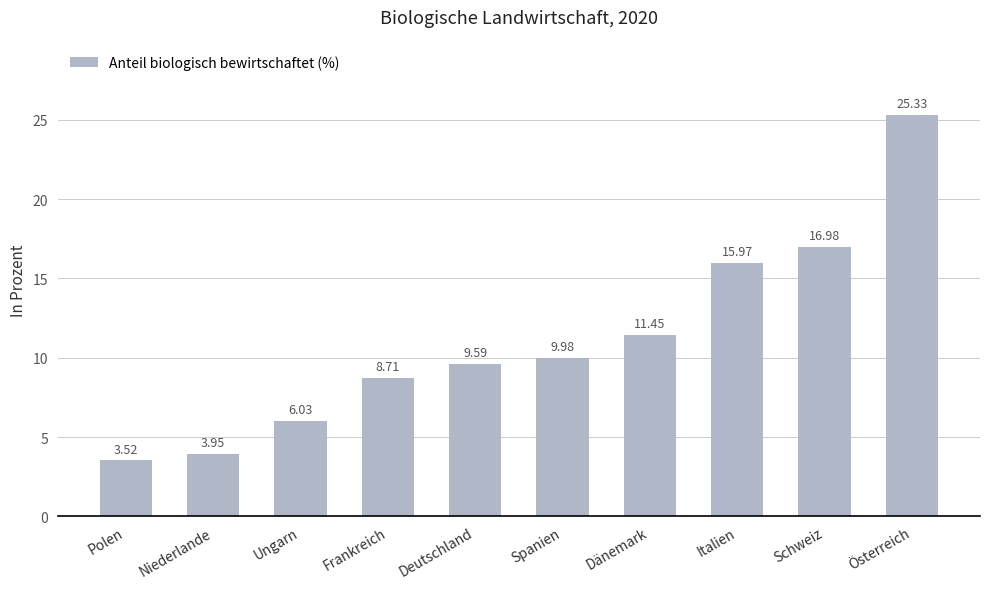

List the labels in order of value, largest first.

Österreich, Schweiz, Italien, Dänemark, Spanien, Deutschland, Frankreich, Ungarn, Niederlande, Polen